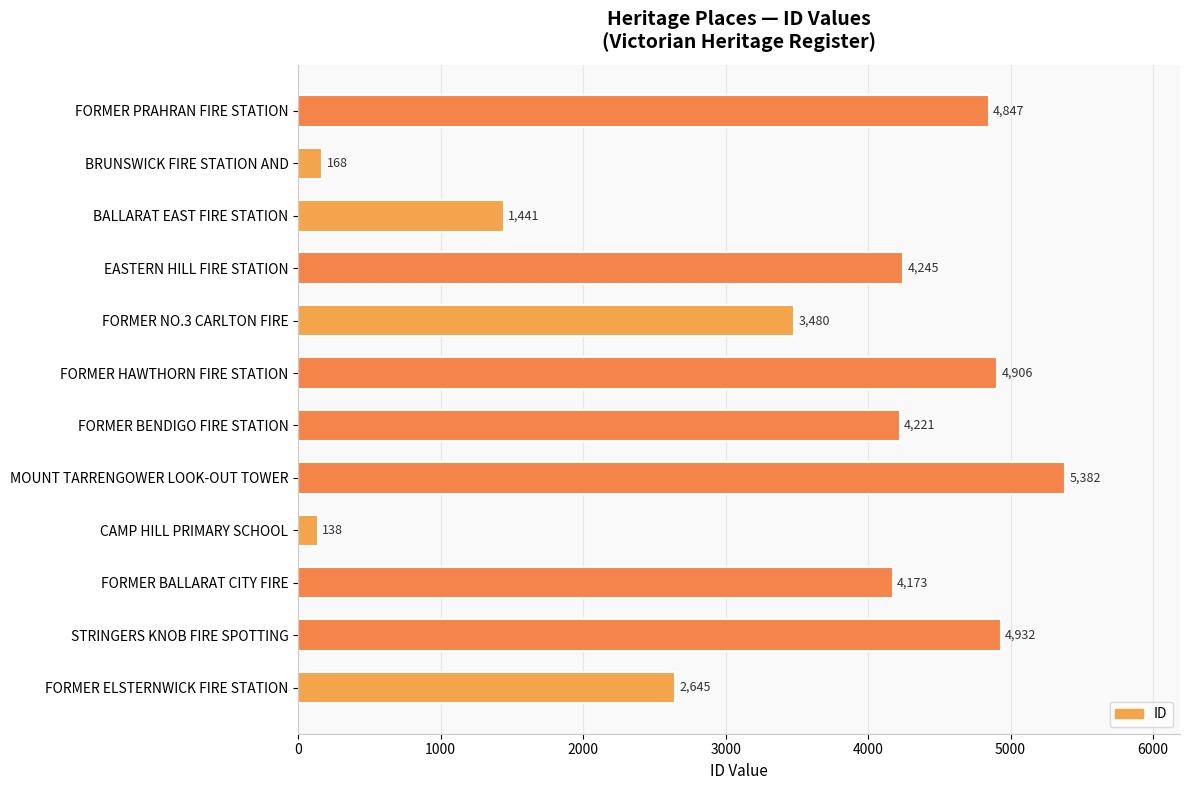

Reading bottom to top, list all the values displayed in this chart.

2645	4932	4173	138	5382	4221	4906	3480	4245	1441	168	4847